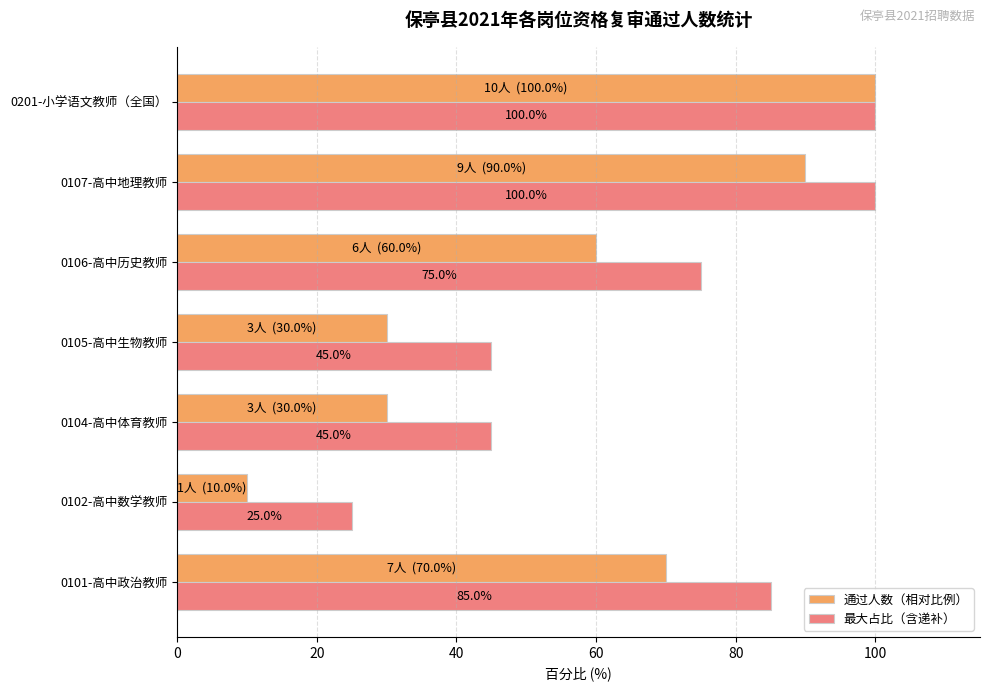

What is the difference between the maximum and second lowest values in the 最大占比（含递补） series?

55